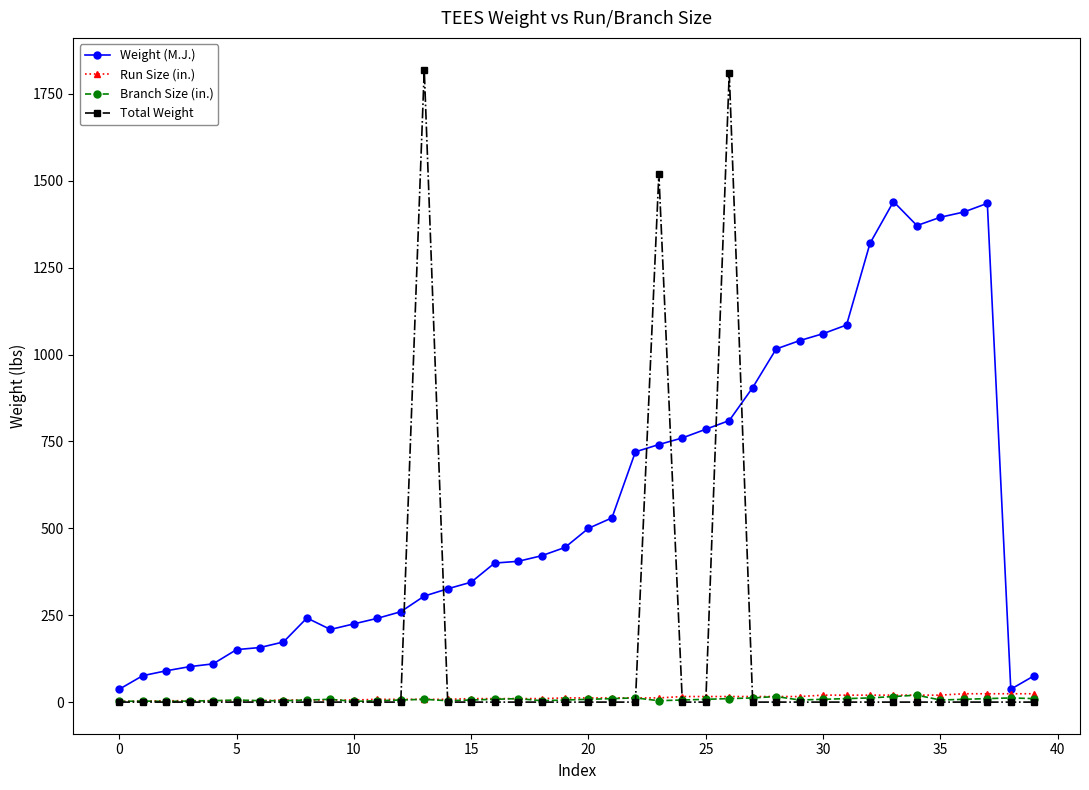

What is the maximum value shown in the chart?

1820